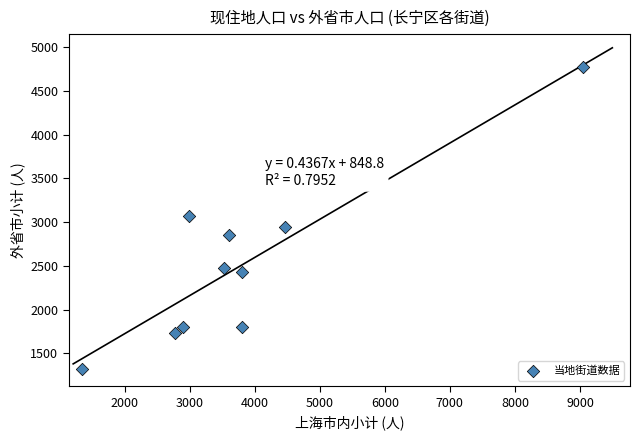

What is the range of Y values (max minus min)?

3451